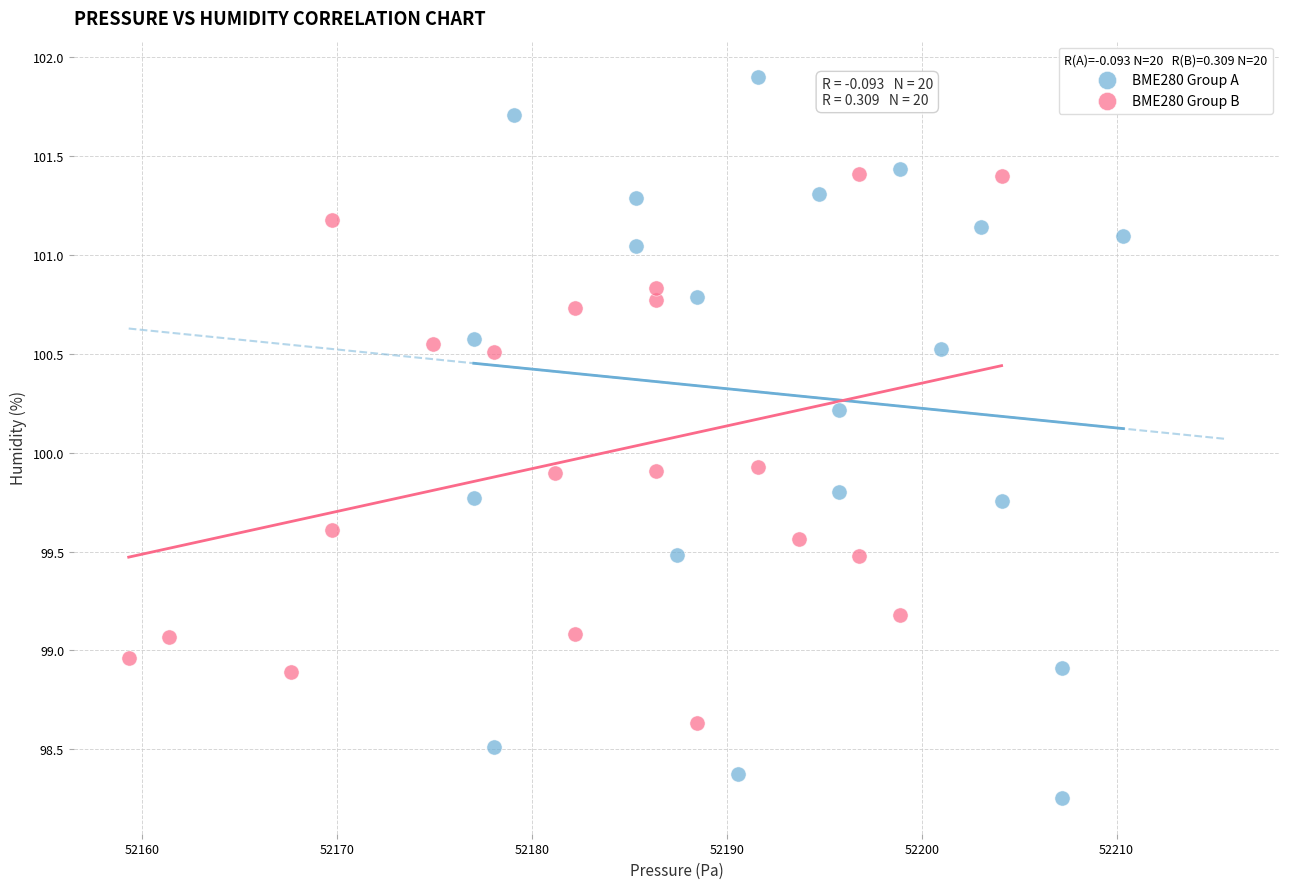

Which series reaches the maximum Y coordinate?

BME280 Group A